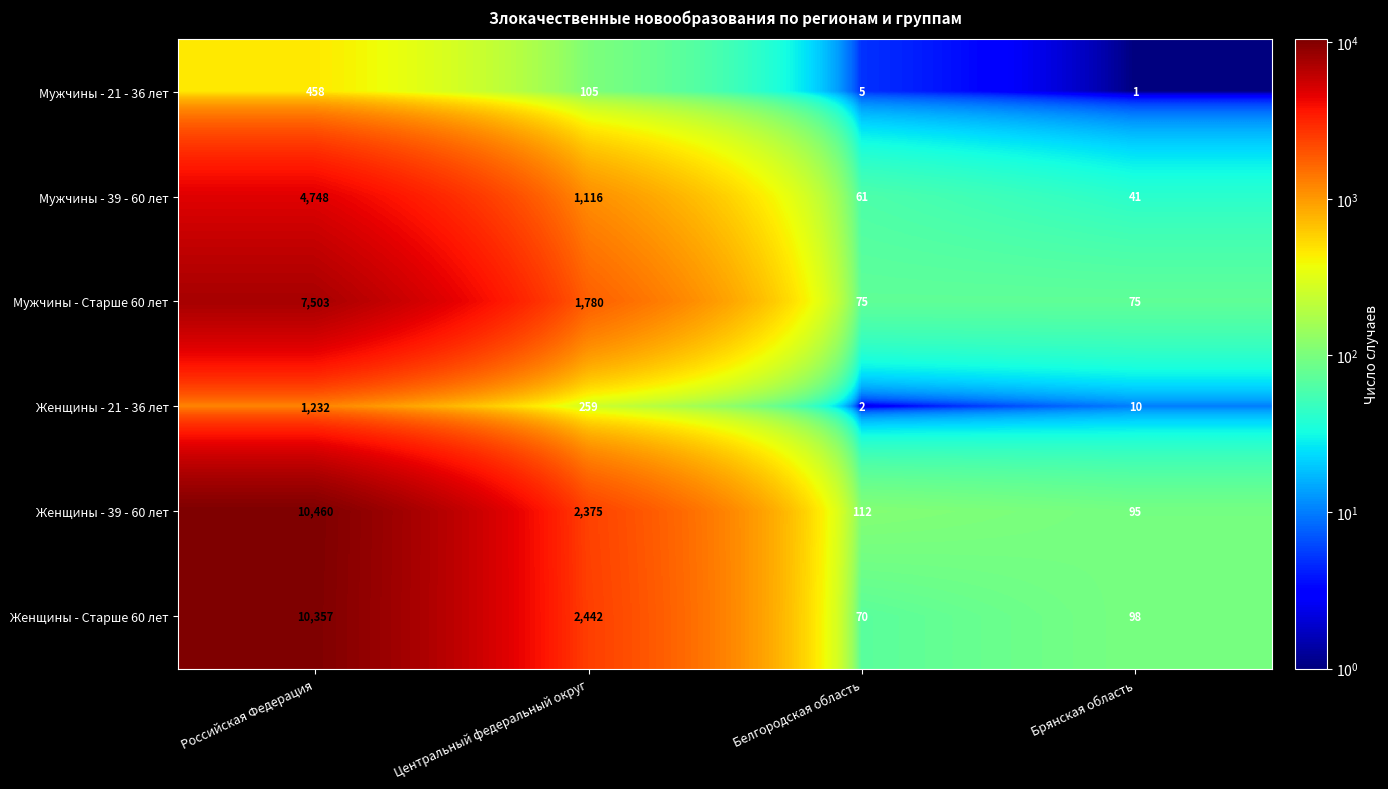

At how many categories does at least one series exceed 7924?

1